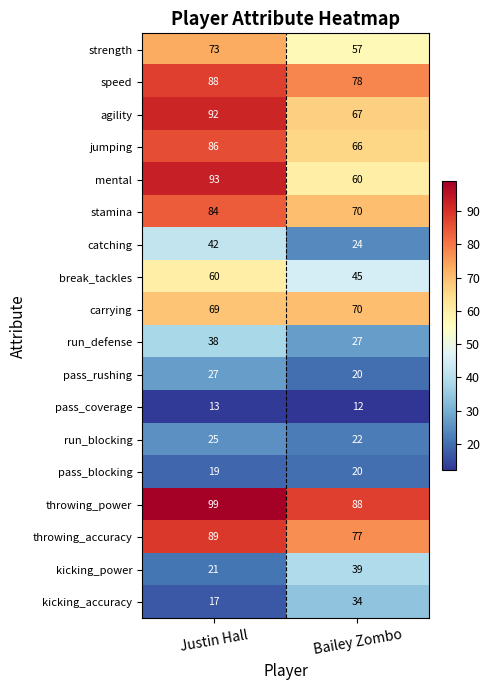

Count the number of categories in the chart.

2